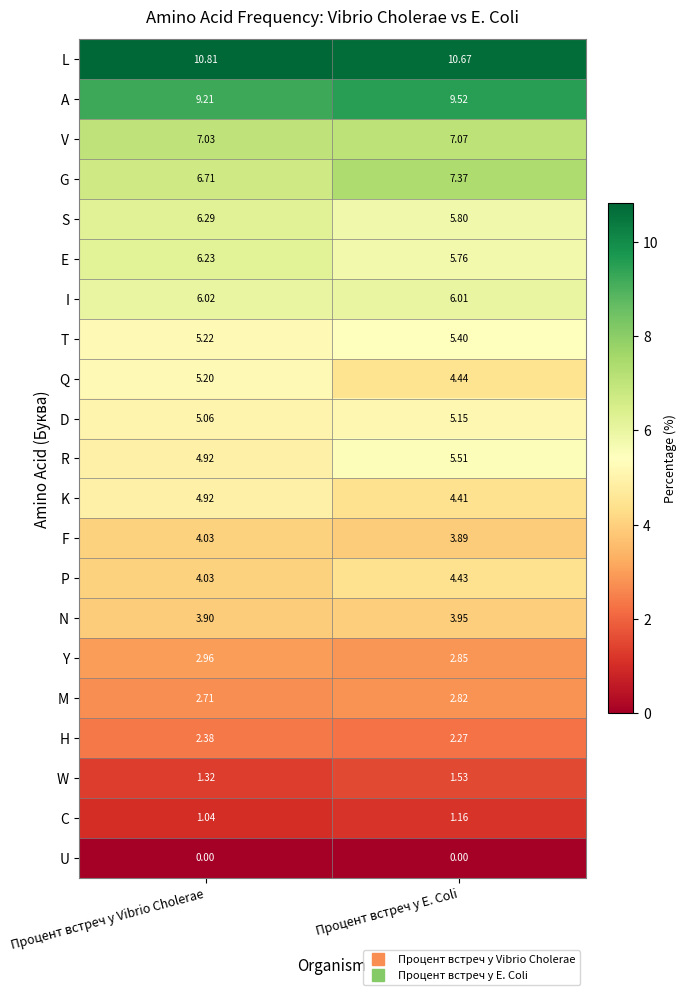

List the series in order of their peak value, lowest first.

U, C, W, H, M, Y, N, F, P, K, D, Q, T, R, I, E, S, V, G, A, L